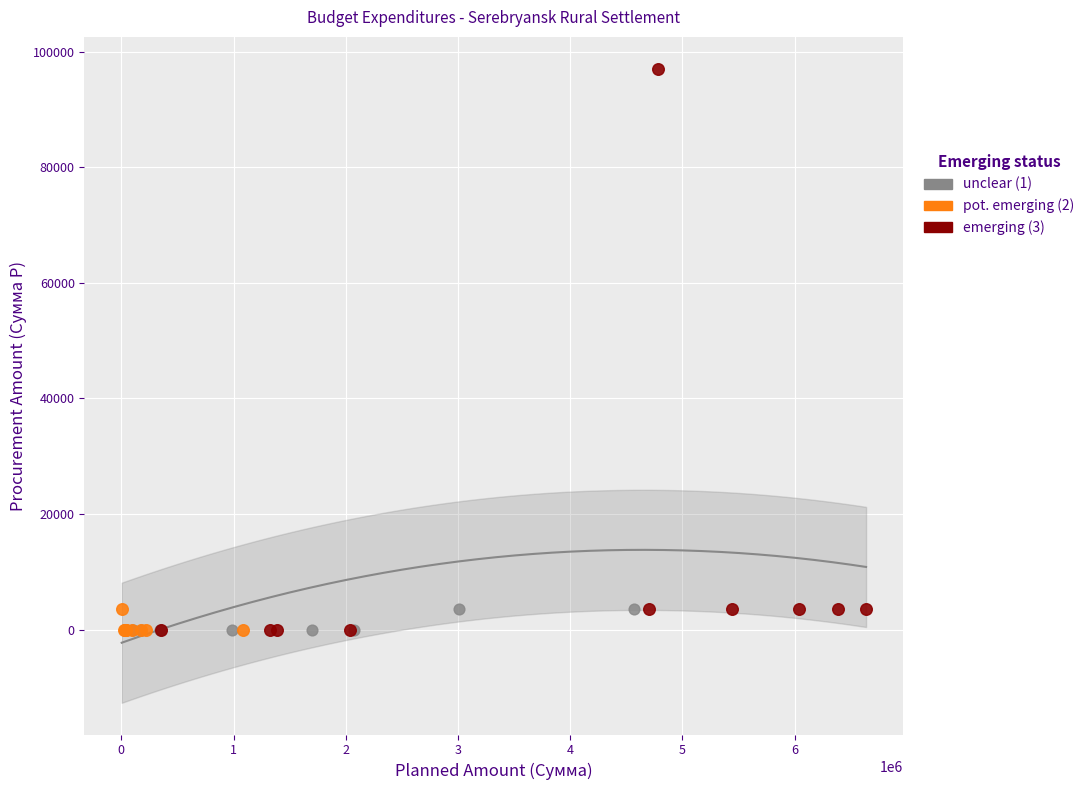

Which series has the largest Y range (max minus min)?

emerging (3)